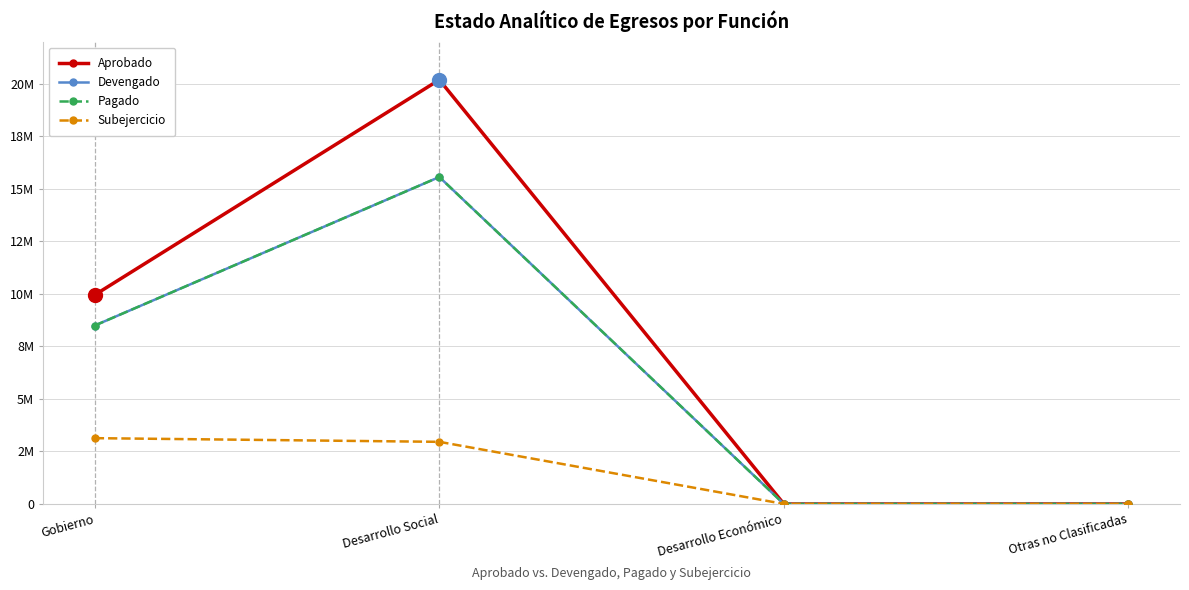

Is this an area chart (filled region under the line)?

No